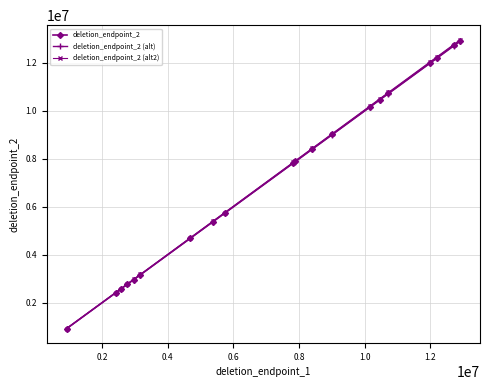

At how many categories does at least one series exceed 4087214?

14